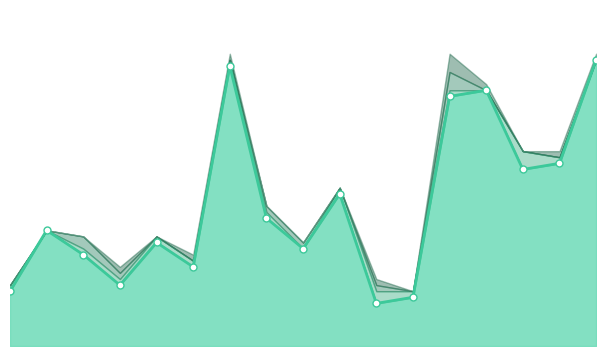

List the series in order of their peak value, lowest first.

Dirawat, Meninggal, Isolasi Mandiri, Discarded